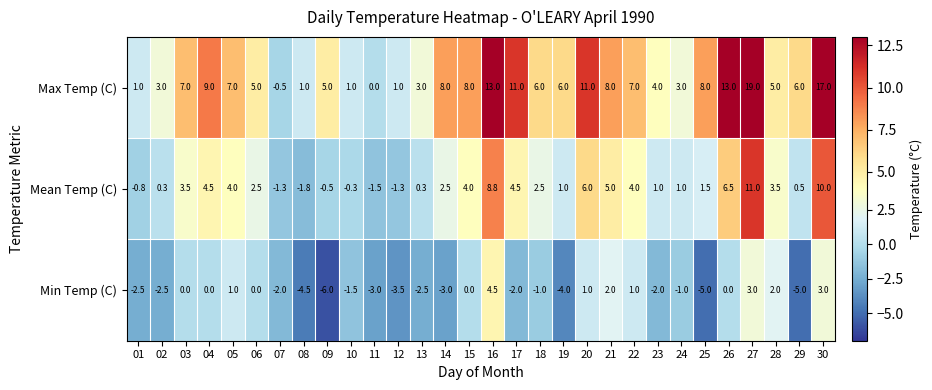

At which label does Mean Temp (C) first exceed 2?

03